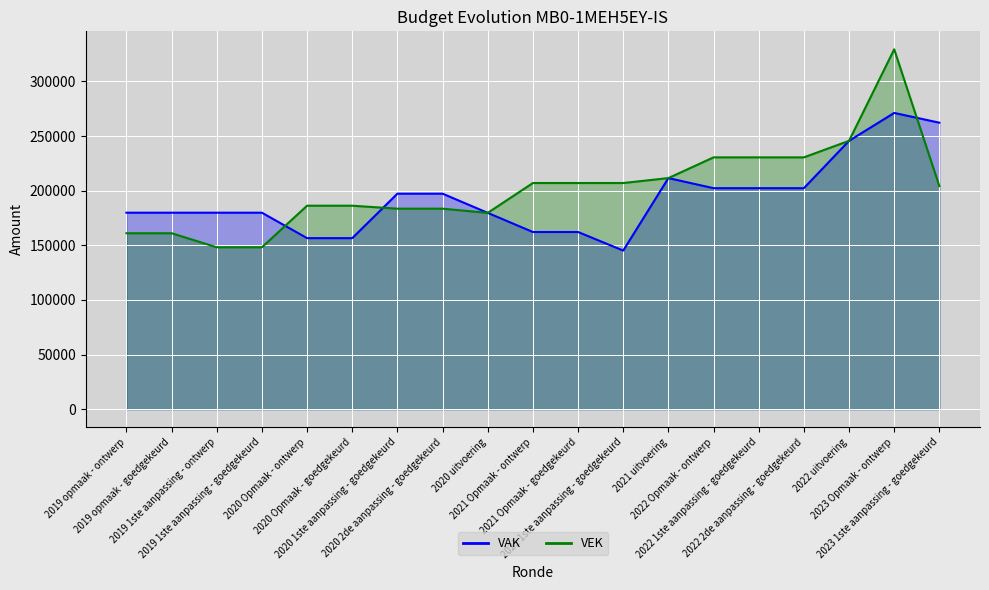

Reading left to right, transcribe all the data shown in this chart.

VAK_line: 2019 opmaak - ontwerp=179830	2019 opmaak - goedgekeurd=179830	2019 1ste aanpassing - ontwerp=179830	2019 1ste aanpassing - goedgekeurd=179830	2020 Opmaak - ontwerp=156547	2020 Opmaak - goedgekeurd=156547	2020 1ste aanpassing - goedgekeurd=197247	2020 2de aanpassing - goedgekeurd=197247	2020 uitvoering=179676	2021 Opmaak - ontwerp=162157	2021 Opmaak - goedgekeurd=162157	2021 1ste aanpassing - goedgekeurd=145157	2021 uitvoering=211506	2022 Opmaak - ontwerp=202275	2022 1ste aanpassing - goedgekeurd=202275	2022 2de aanpassing - goedgekeurd=202275	2022 uitvoering=245611	2023 Opmaak - ontwerp=271165	2023 1ste aanpassing - goedgekeurd=262215
VEK_line: 2019 opmaak - ontwerp=161028	2019 opmaak - goedgekeurd=161028	2019 1ste aanpassing - ontwerp=148192	2019 1ste aanpassing - goedgekeurd=148192	2020 Opmaak - ontwerp=186240	2020 Opmaak - goedgekeurd=186240	2020 1ste aanpassing - goedgekeurd=183509	2020 2de aanpassing - goedgekeurd=183509	2020 uitvoering=179676	2021 Opmaak - ontwerp=206993	2021 Opmaak - goedgekeurd=206993	2021 1ste aanpassing - goedgekeurd=206993	2021 uitvoering=211506	2022 Opmaak - ontwerp=230481	2022 1ste aanpassing - goedgekeurd=230481	2022 2de aanpassing - goedgekeurd=230481	2022 uitvoering=245611	2023 Opmaak - ontwerp=329371	2023 1ste aanpassing - goedgekeurd=204209